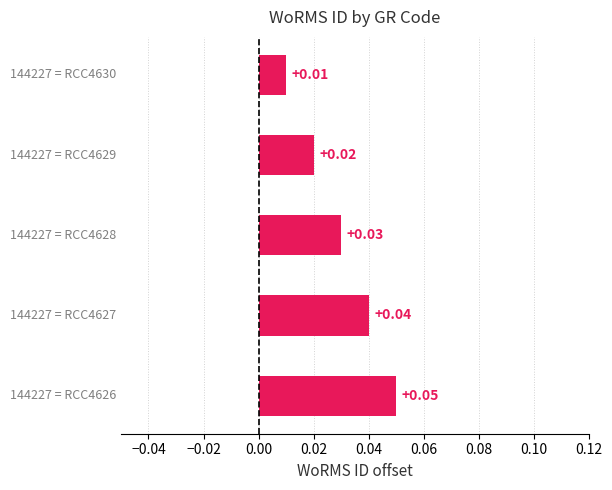

How many values are between 0 and 1?

5